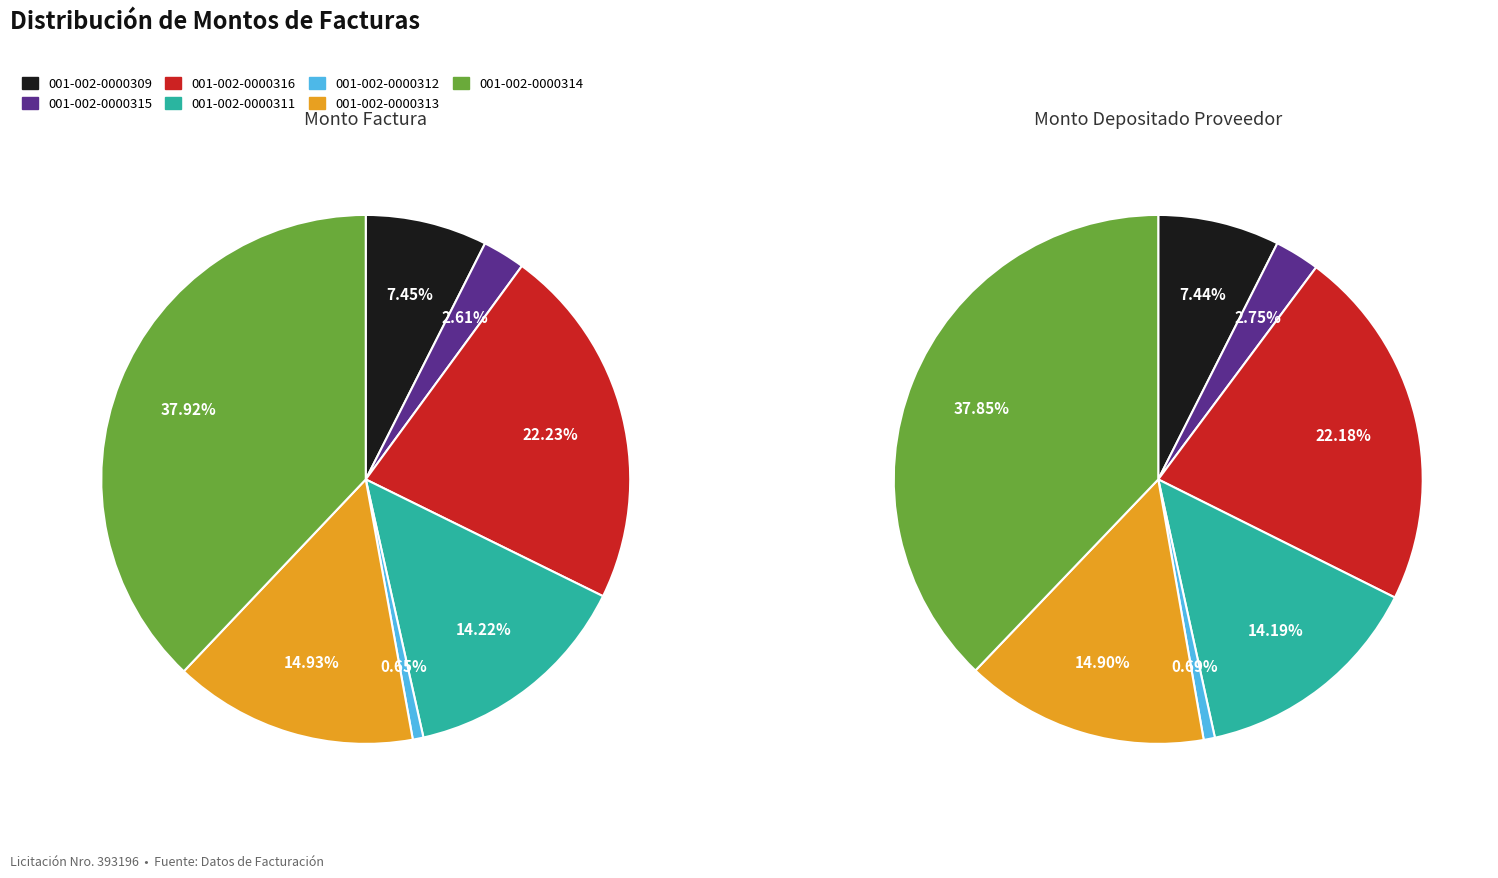

To the nearest percent, what percentage of the pie is 001-002-0000315?

3%